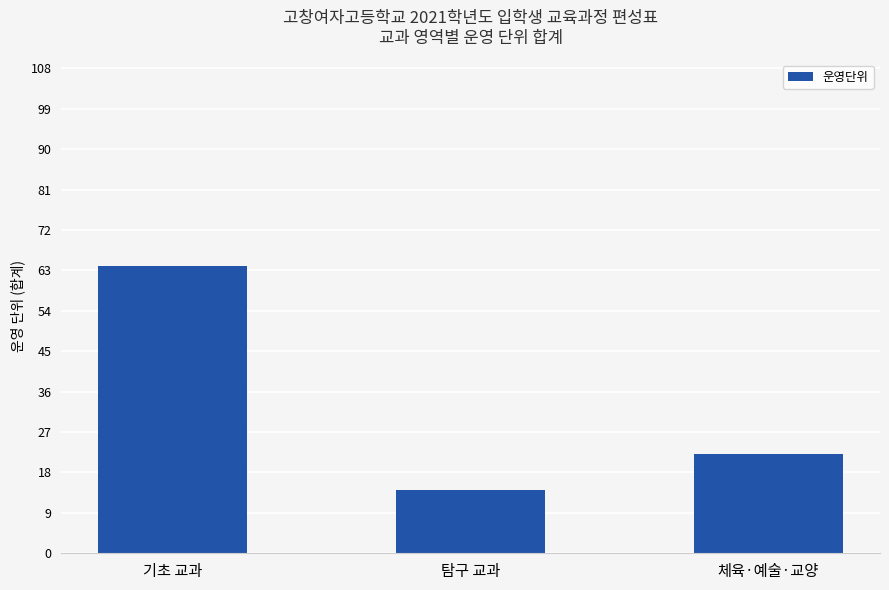

Reading left to right, extract all data points from this chart.

64	14	22